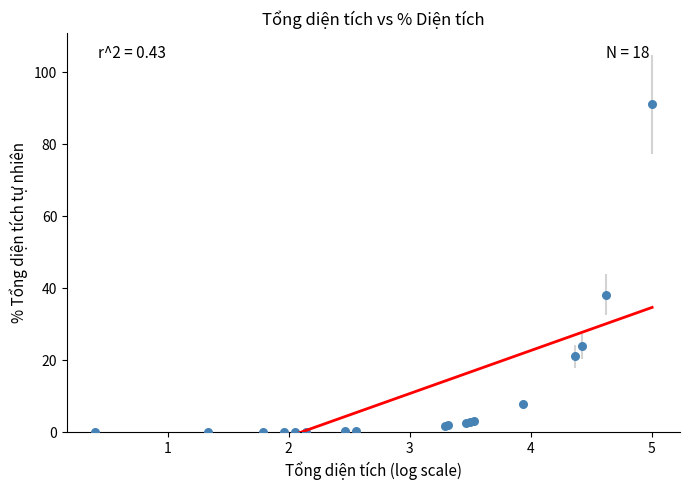

What Y value in the scatter plot is closest to 45?

38.2